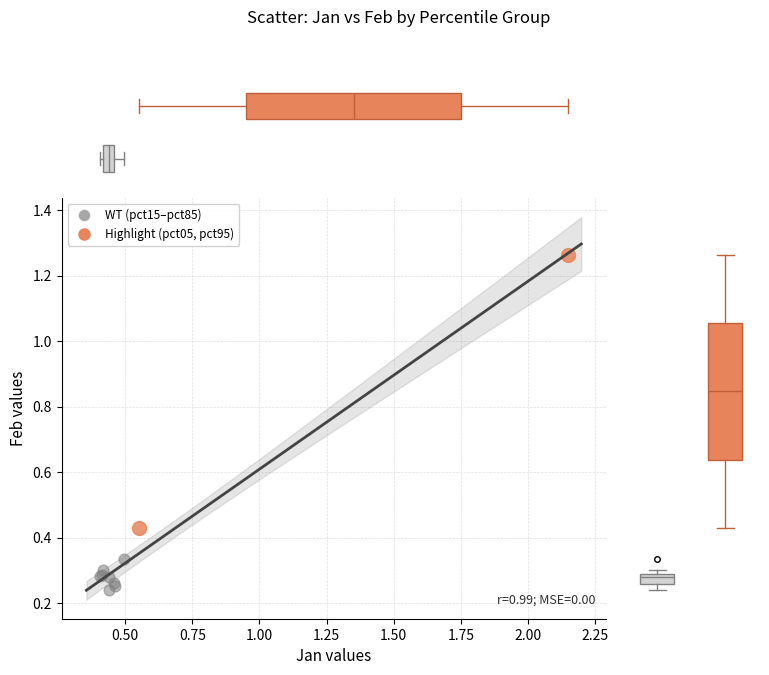

What are all the series names shown in the legend?

WT (pct15–pct85), Highlight (pct05, pct95)